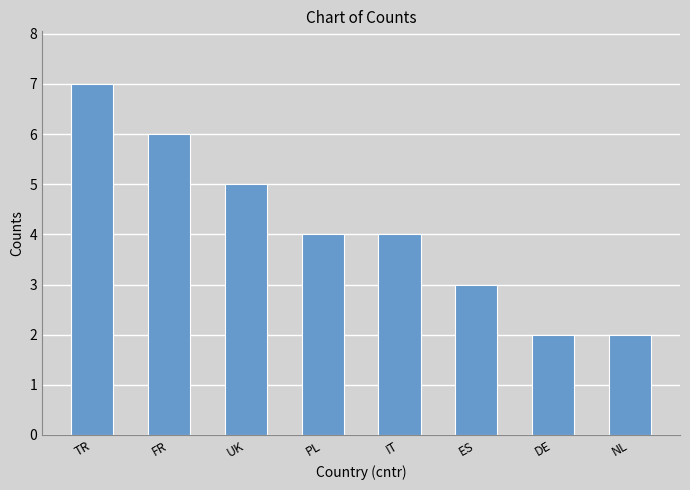

Count the values in the range 3 to 6.

5